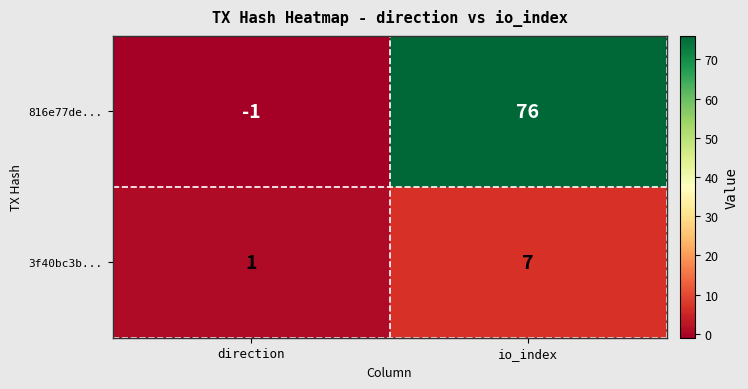

Reading left to right, what are all the values shown in this chart?

816e77de...: direction=-1	io_index=76
3f40bc3b...: direction=1	io_index=7